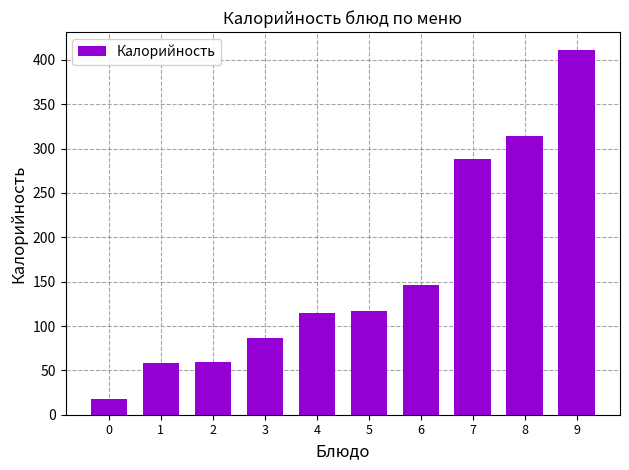

What is the change in value from 0 to 7?

+270.2